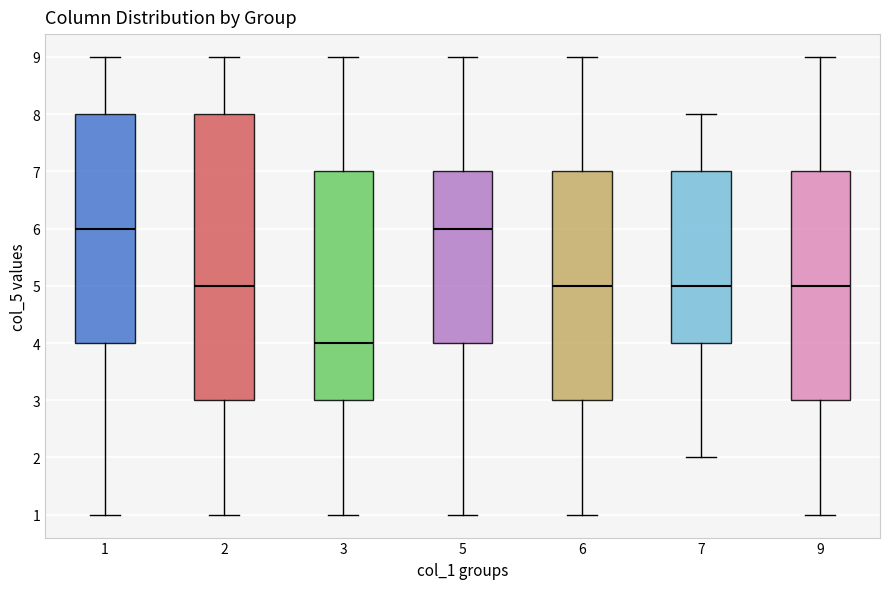

Comparing the boxes themselves (not the whiskers), which one is the tallest?

2